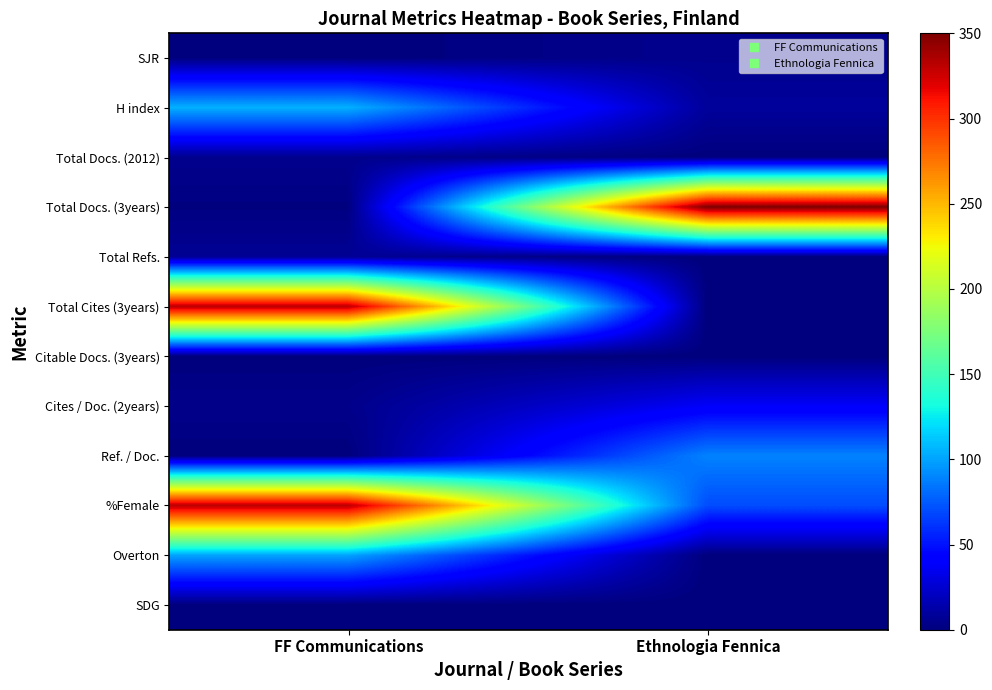

Which series has the largest range (max minus min)?

Total Docs. (3years)